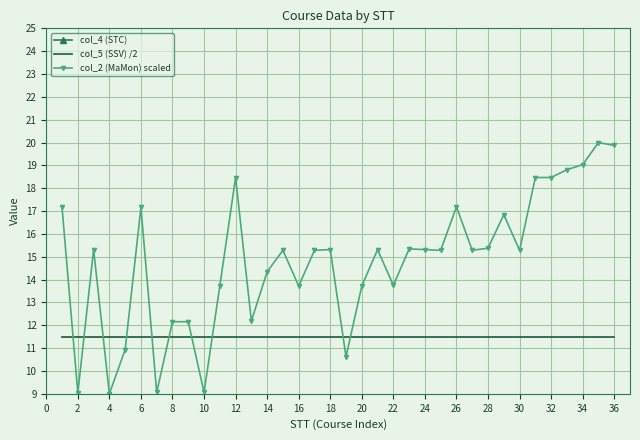

True or false: col_2 (MaMon) scaled has a value of 18.5 at 12.

True